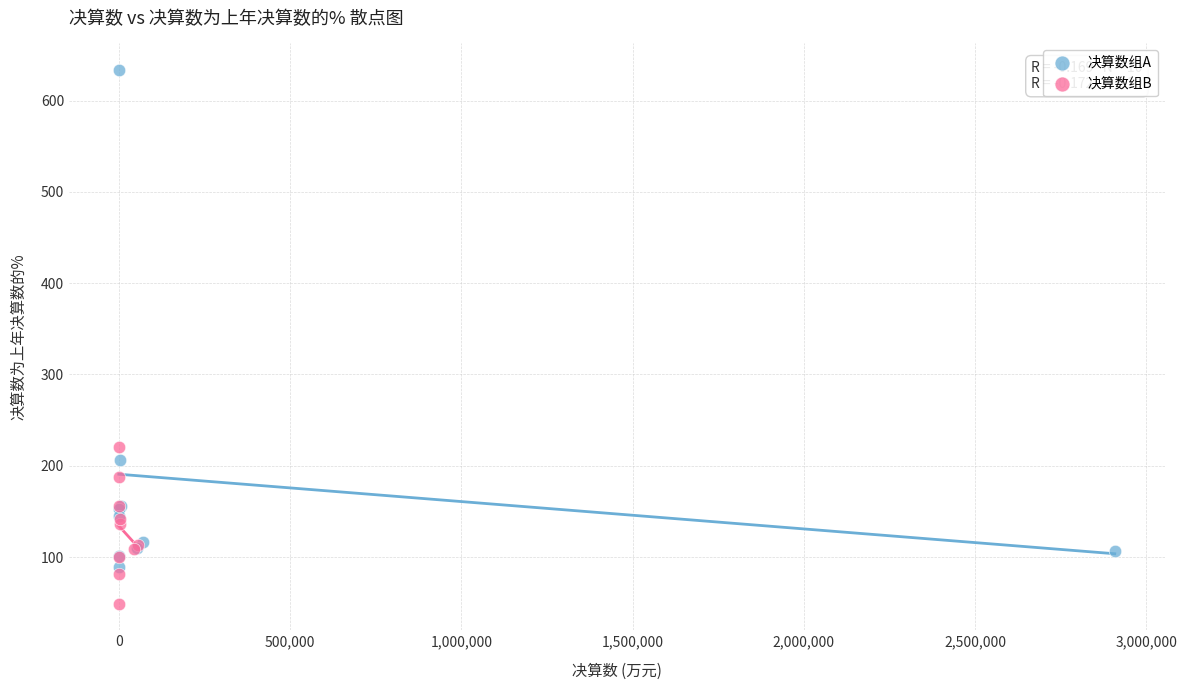

Which series reaches the maximum Y coordinate?

决算数组A